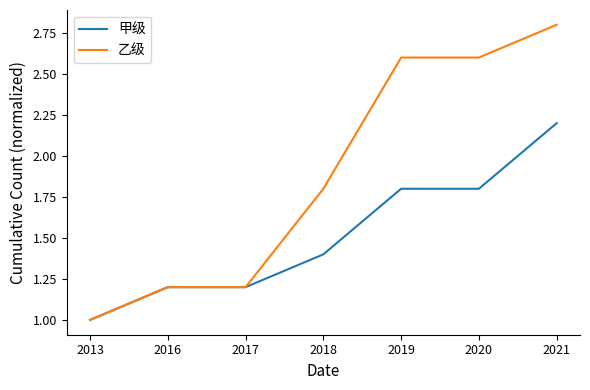

What is the minimum value for 甲级?

1.0